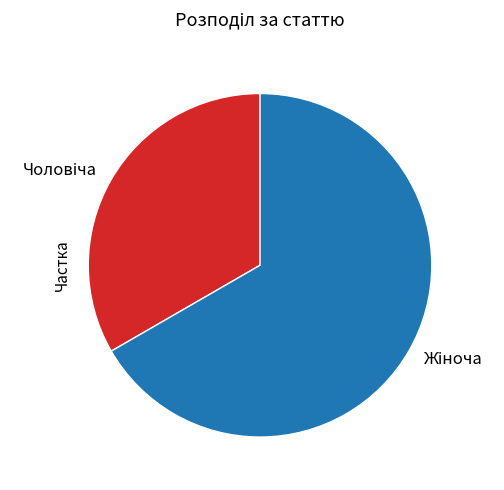

Does any single category account for the majority?

Yes